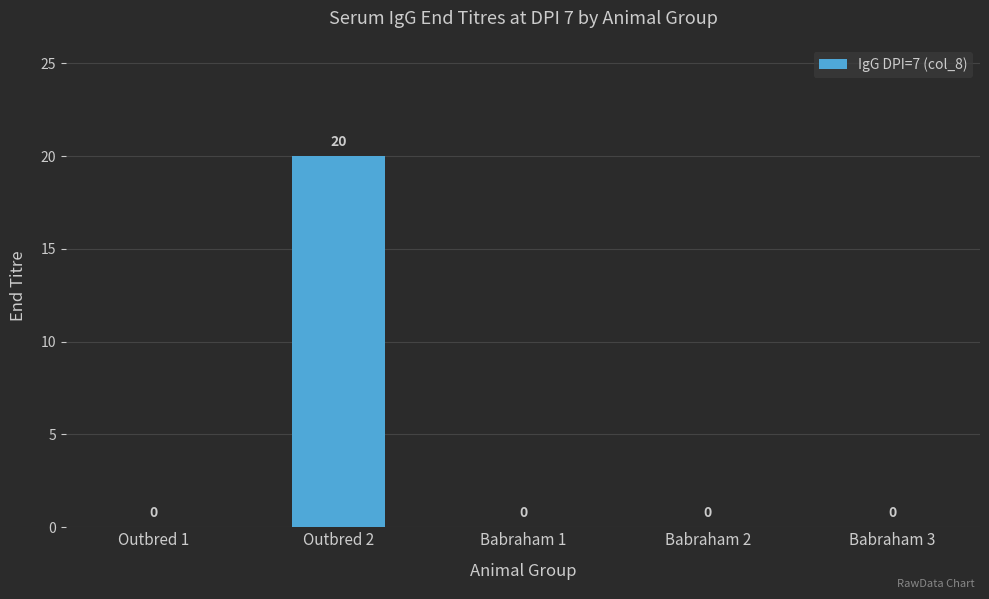

What is the greatest value displayed?

20